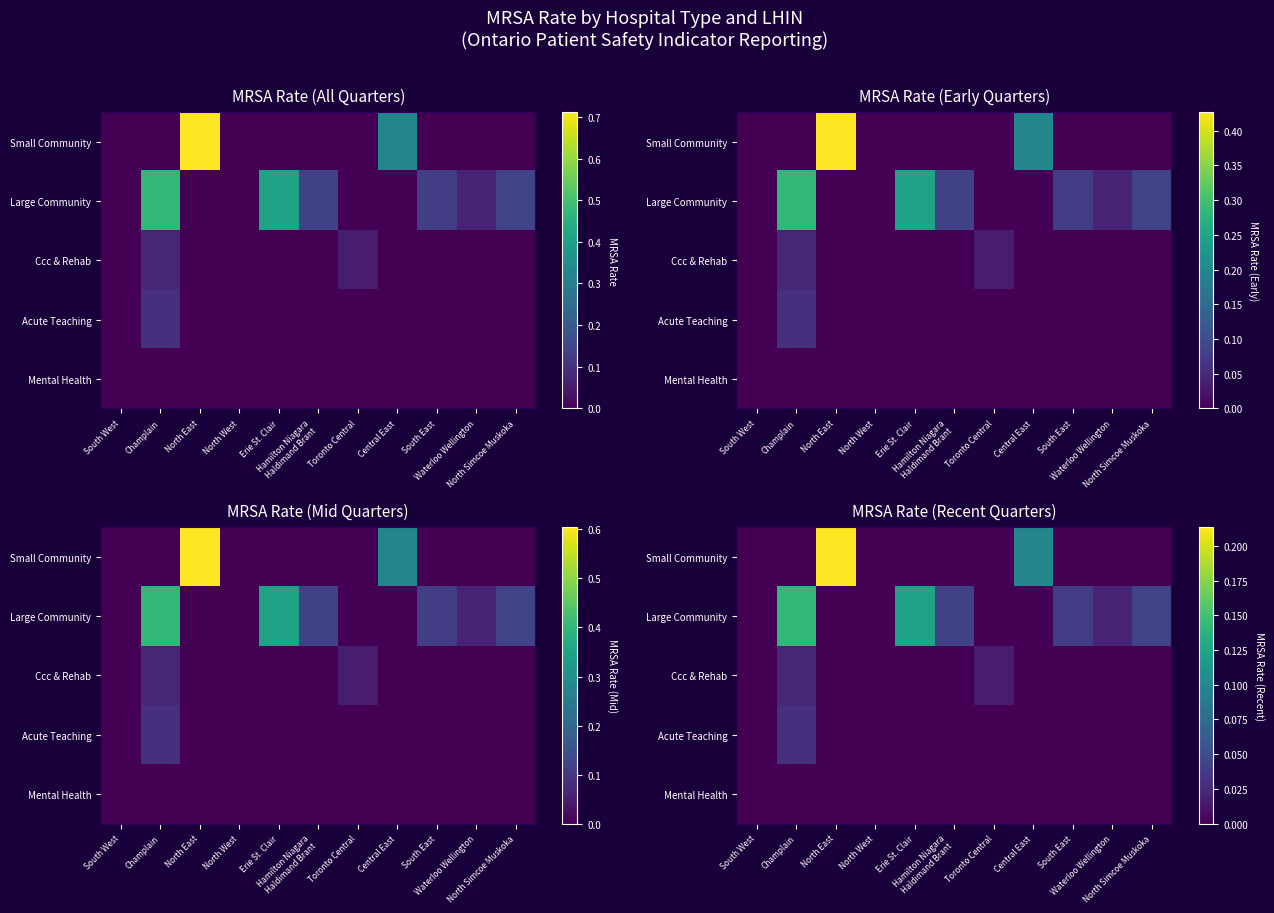

List the labels in order of Small Community value, largest first.

North East, Central East, South West, Champlain, North West, Erie St. Clair, Hamilton Niagara Haldimand Brant, Toronto Central, South East, Waterloo Wellington, North Simcoe Muskoka